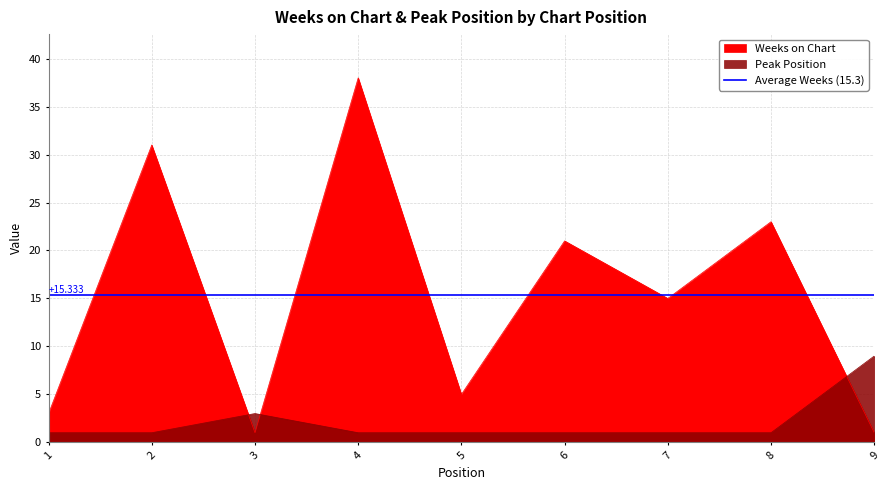

At which category does Weeks on Chart reach its first local valley?

3